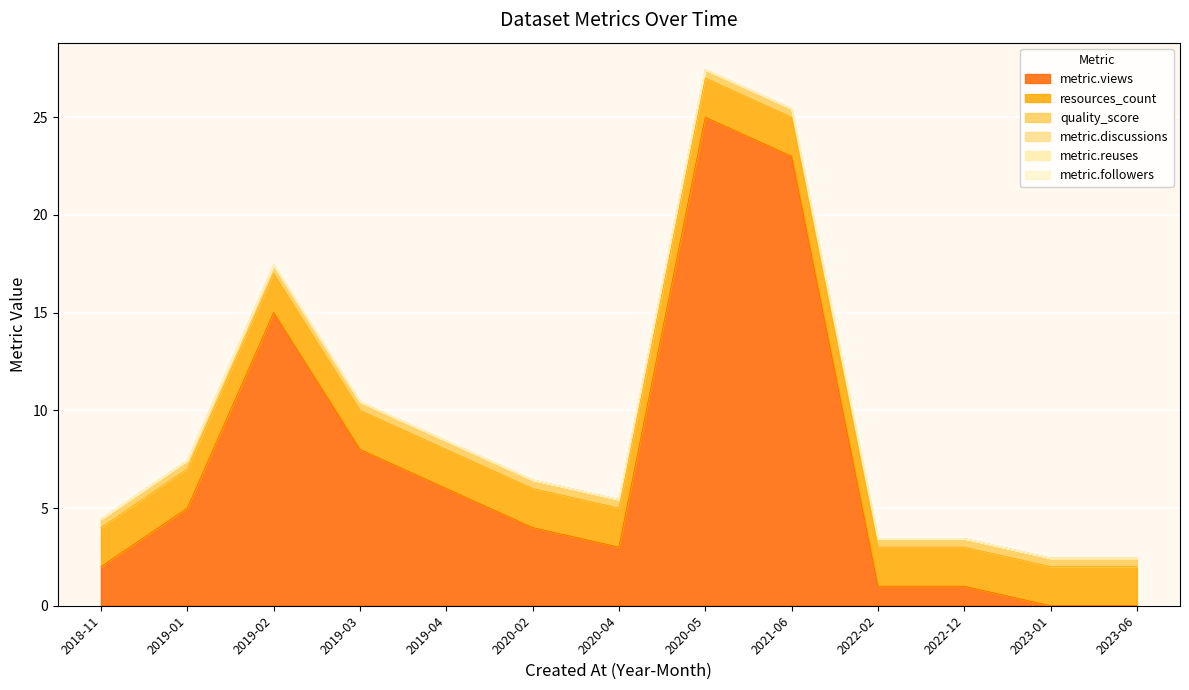

True or false: resources_count and metric.reuses cross at least once.

False